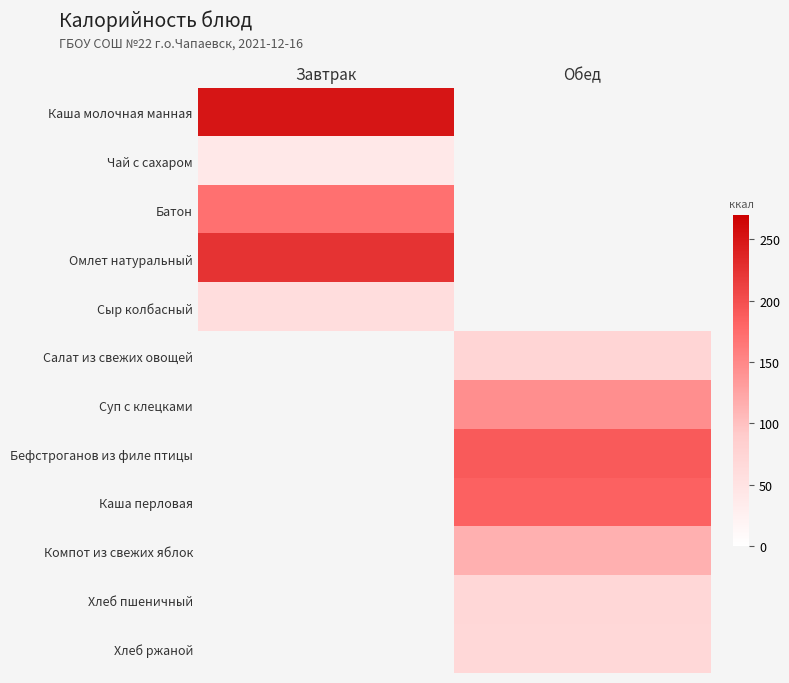

How many series are shown in this chart?

12